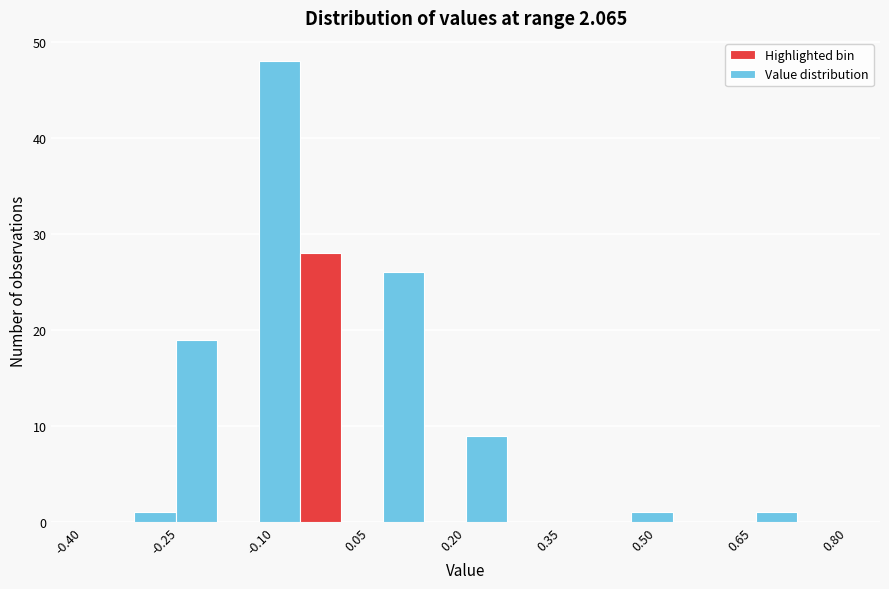

Read against the x-axis, roughly where is the centre of the tallest bar?

-0.10